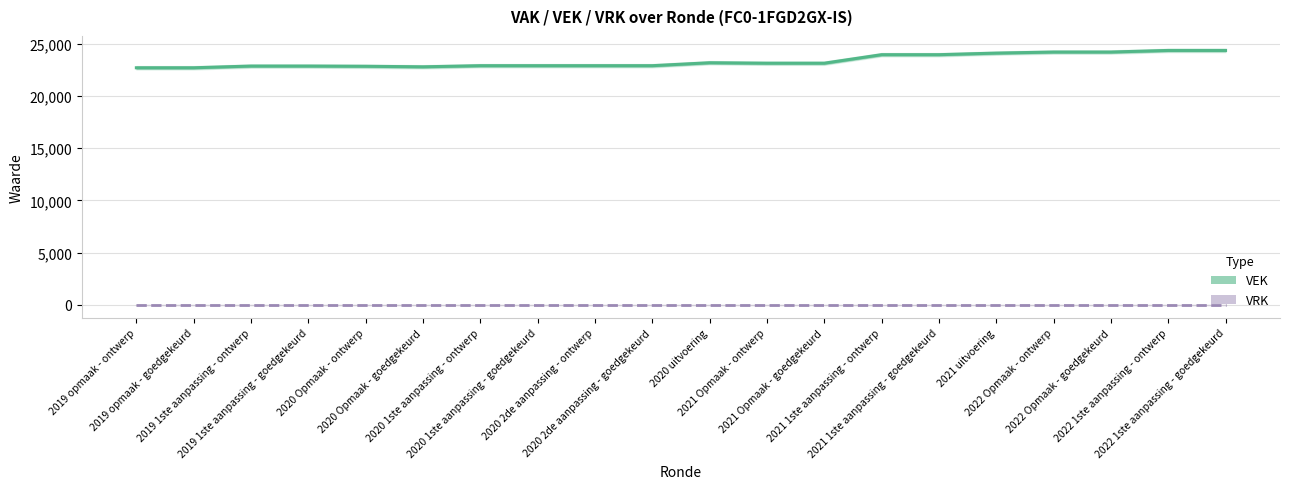

Reading left to right, what are all the values shown in this chart?

VEK: 2019 opmaak - ontwerp=22689	2019 opmaak - goedgekeurd=22689	2019 1ste aanpassing - ontwerp=22853	2019 1ste aanpassing - goedgekeurd=22853	2020 Opmaak - ontwerp=22832	2020 Opmaak - goedgekeurd=22780	2020 1ste aanpassing - ontwerp=22888	2020 1ste aanpassing - goedgekeurd=22888	2020 2de aanpassing - ontwerp=22888	2020 2de aanpassing - goedgekeurd=22888	2020 uitvoering=23169	2021 Opmaak - ontwerp=23126	2021 Opmaak - goedgekeurd=23126	2021 1ste aanpassing - ontwerp=23941	2021 1ste aanpassing - goedgekeurd=23941	2021 uitvoering=24092	2022 Opmaak - ontwerp=24195	2022 Opmaak - goedgekeurd=24195	2022 1ste aanpassing - ontwerp=24348	2022 1ste aanpassing - goedgekeurd=24348
VRK: 2019 opmaak - ontwerp=0	2019 opmaak - goedgekeurd=0	2019 1ste aanpassing - ontwerp=0	2019 1ste aanpassing - goedgekeurd=0	2020 Opmaak - ontwerp=0	2020 Opmaak - goedgekeurd=0	2020 1ste aanpassing - ontwerp=0	2020 1ste aanpassing - goedgekeurd=0	2020 2de aanpassing - ontwerp=0	2020 2de aanpassing - goedgekeurd=0	2020 uitvoering=0	2021 Opmaak - ontwerp=0	2021 Opmaak - goedgekeurd=0	2021 1ste aanpassing - ontwerp=0	2021 1ste aanpassing - goedgekeurd=0	2021 uitvoering=0	2022 Opmaak - ontwerp=0	2022 Opmaak - goedgekeurd=0	2022 1ste aanpassing - ontwerp=0	2022 1ste aanpassing - goedgekeurd=0